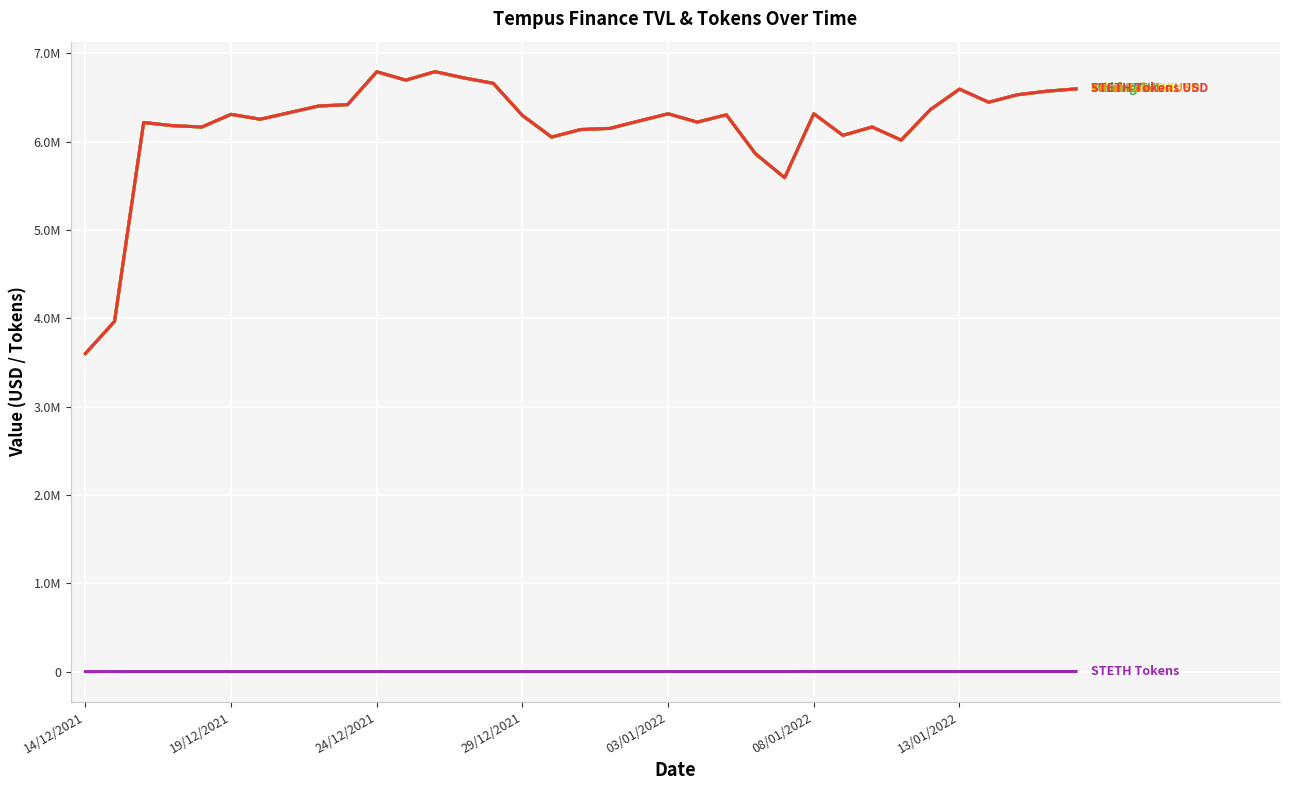

True or false: ethereum TVL has a value of 6790493.7 at 12.

True